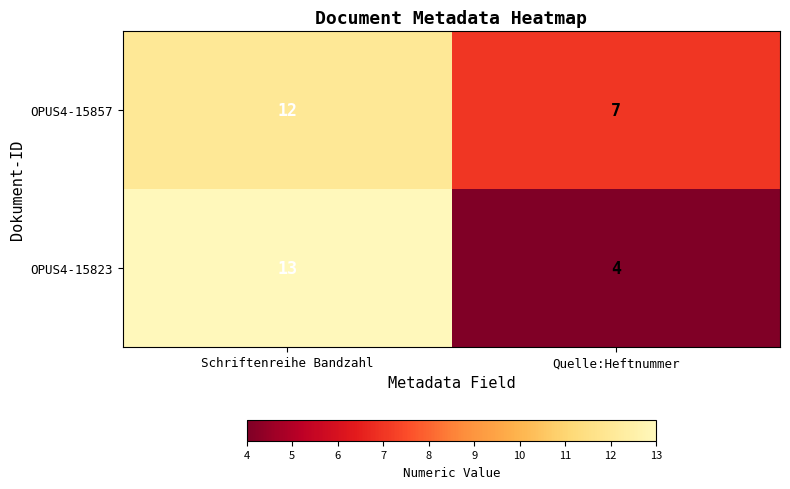

At how many categories does at least one series exceed 11?

1